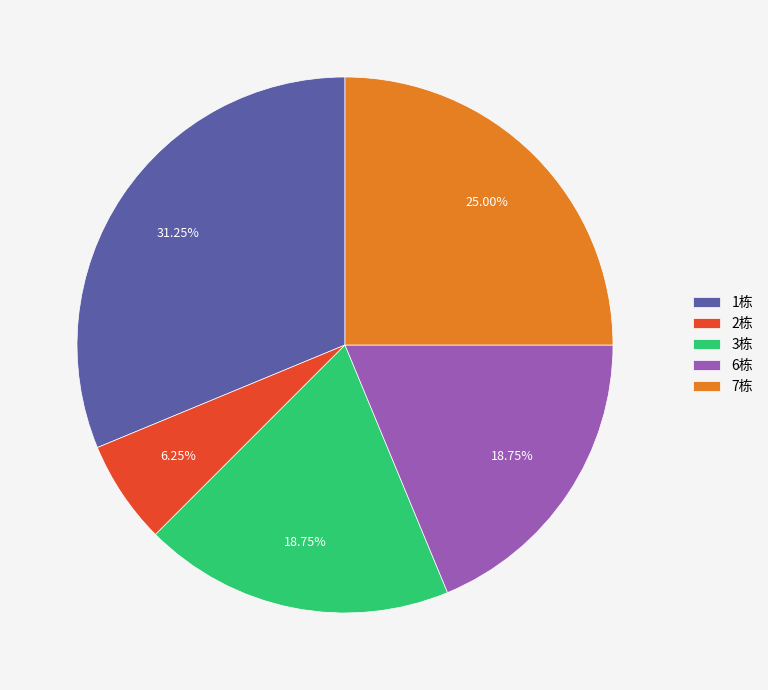

To the nearest percent, what portion does 3栋 represent?

19%